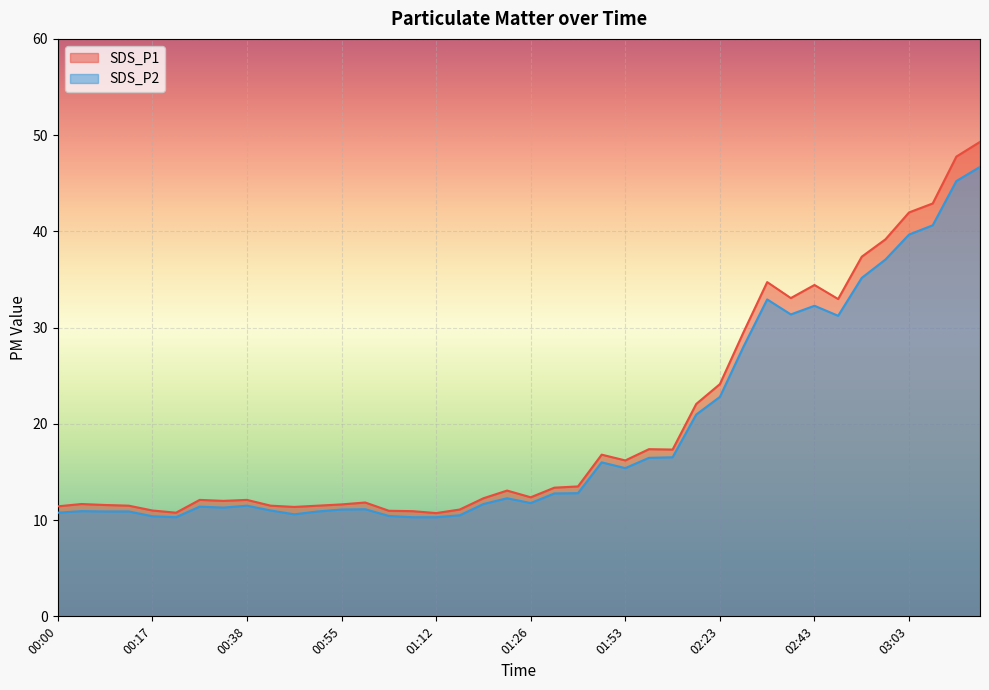

What is the minimum value for SDS_P1?

10.7